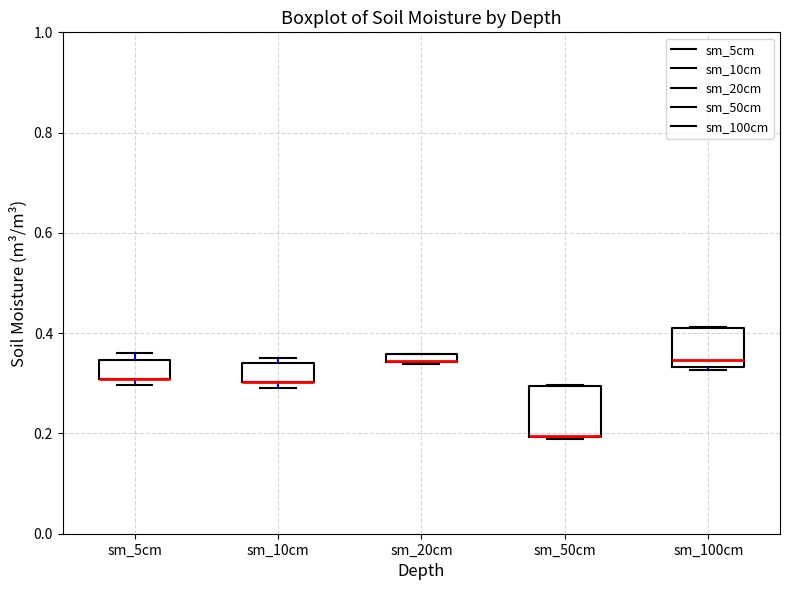

Where is the lower edge of the box for sm_100cm on the y-axis? The values are not printed on the chart, so give them approximately, as read against the axis.

0.34